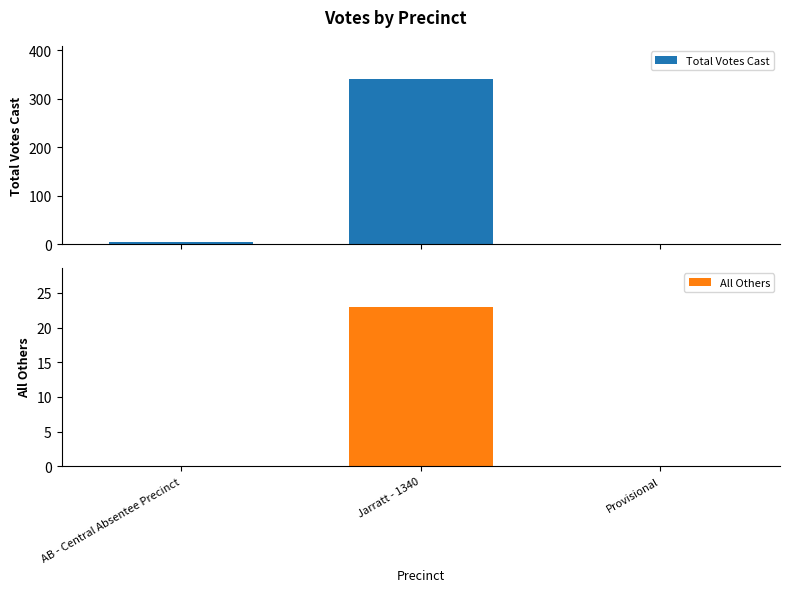

Which has a higher value, Provisional or Jarratt - 1340?

Jarratt - 1340